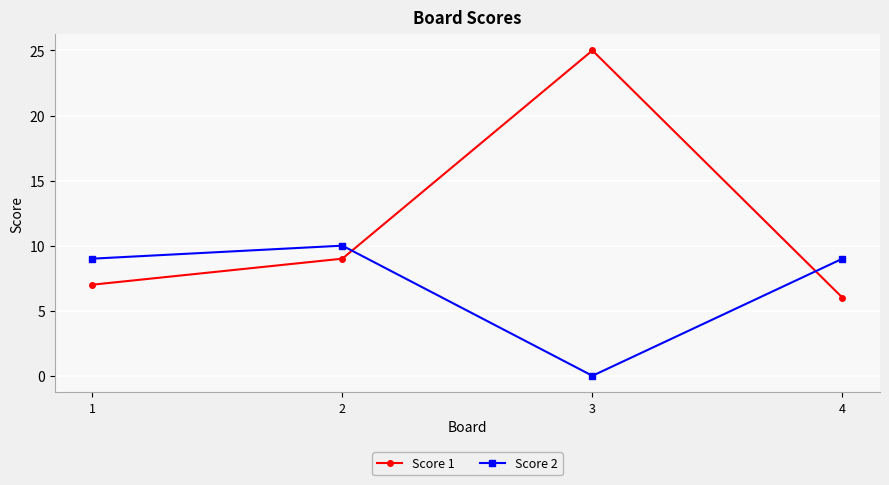

What is the highest value of the Score 1 series?

25